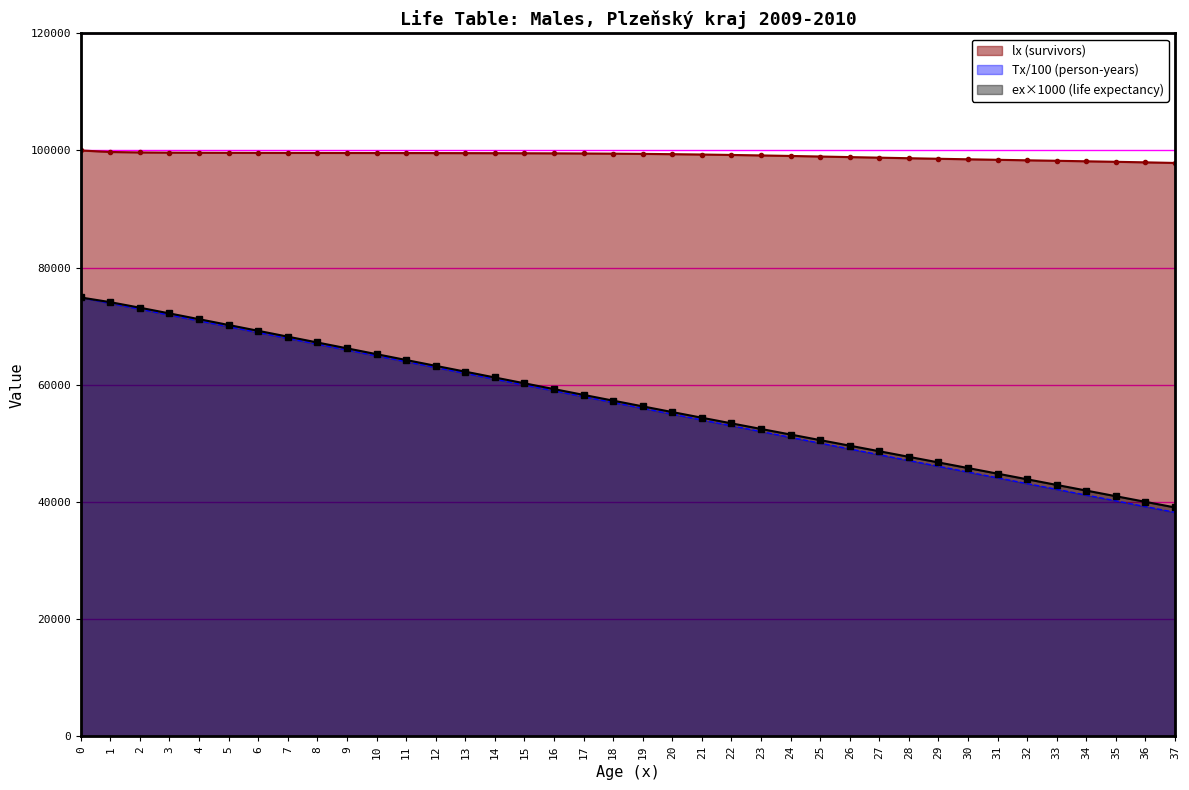

Which has a higher value, 1 or 33?

1